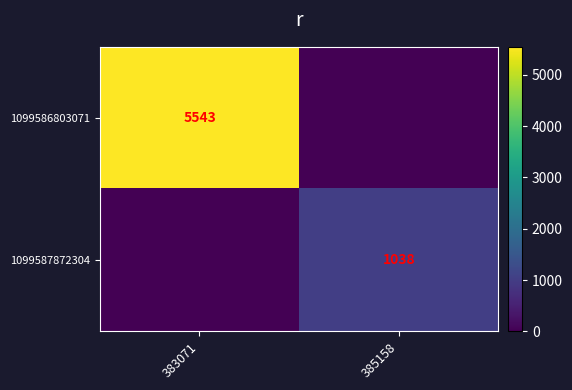

Rank the series at 383071 from lowest to highest value.

1099587872304, 1099586803071